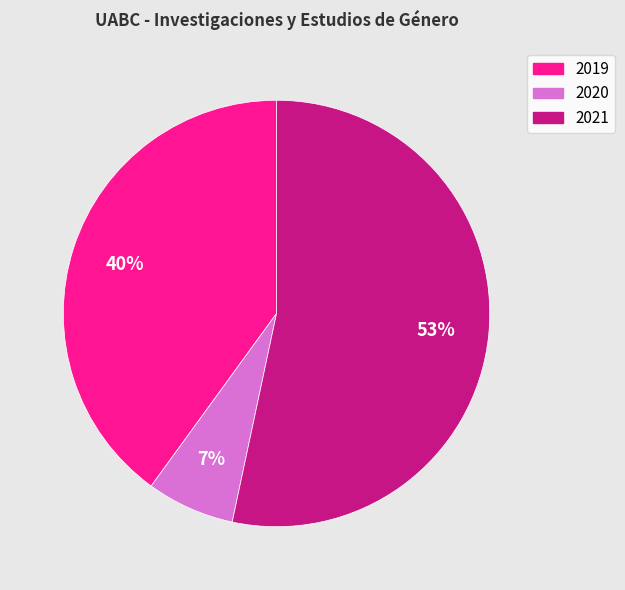

To the nearest percent, what is the average slice percentage?

33%